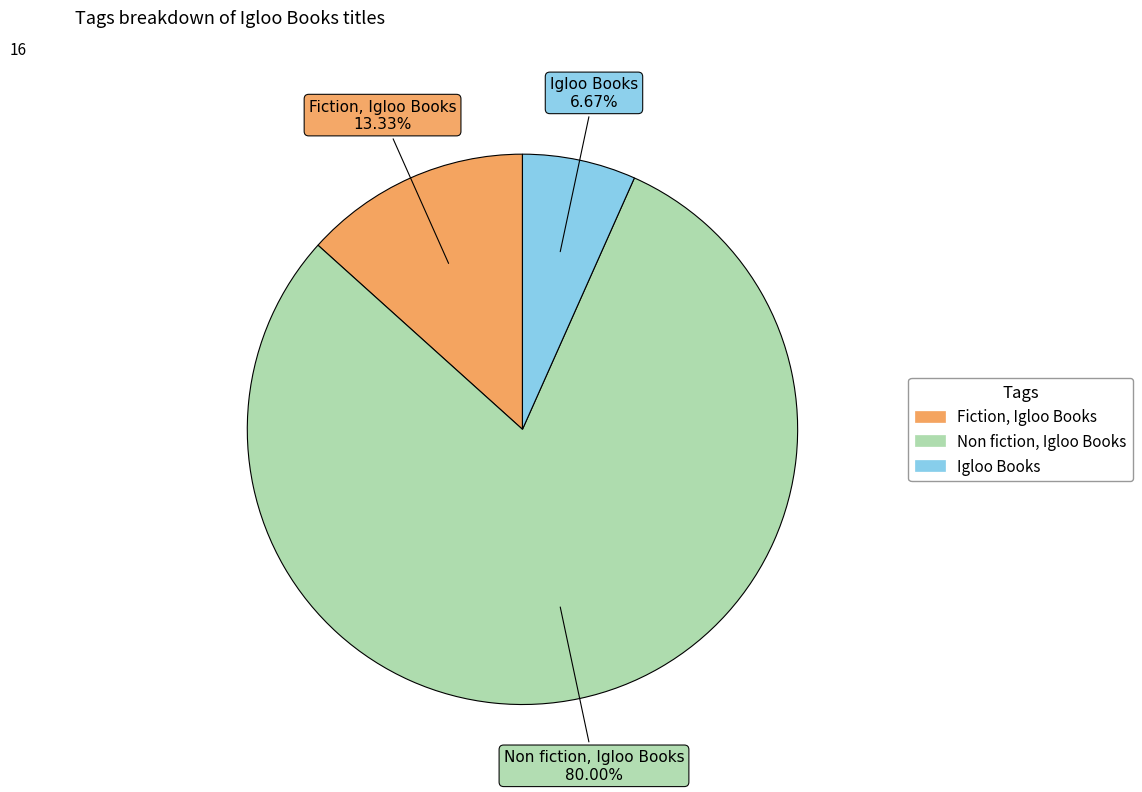

What percentage is NOT represented by Non fiction, Igloo Books?

20.0%